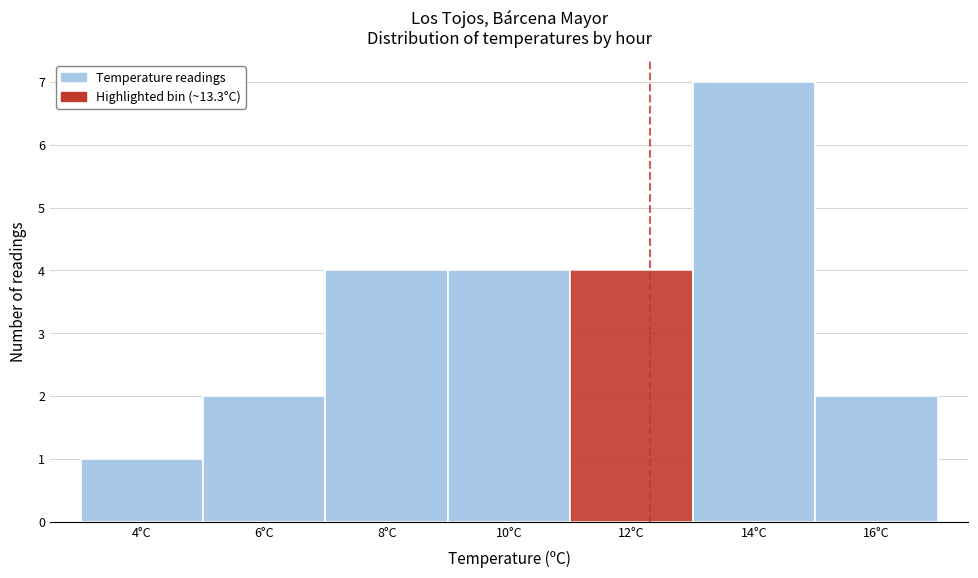

Reading left to right, what are all the values shown in this chart?

1	2	4	4	4	7	2